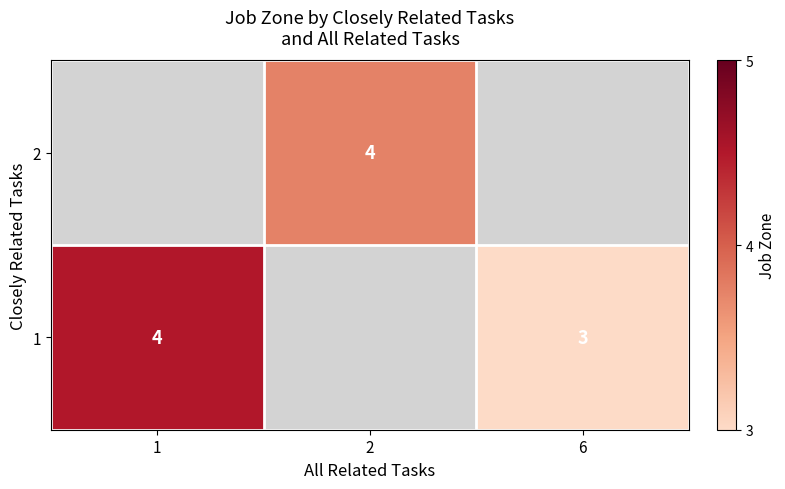

What is the minimum value shown in the chart?

3.0